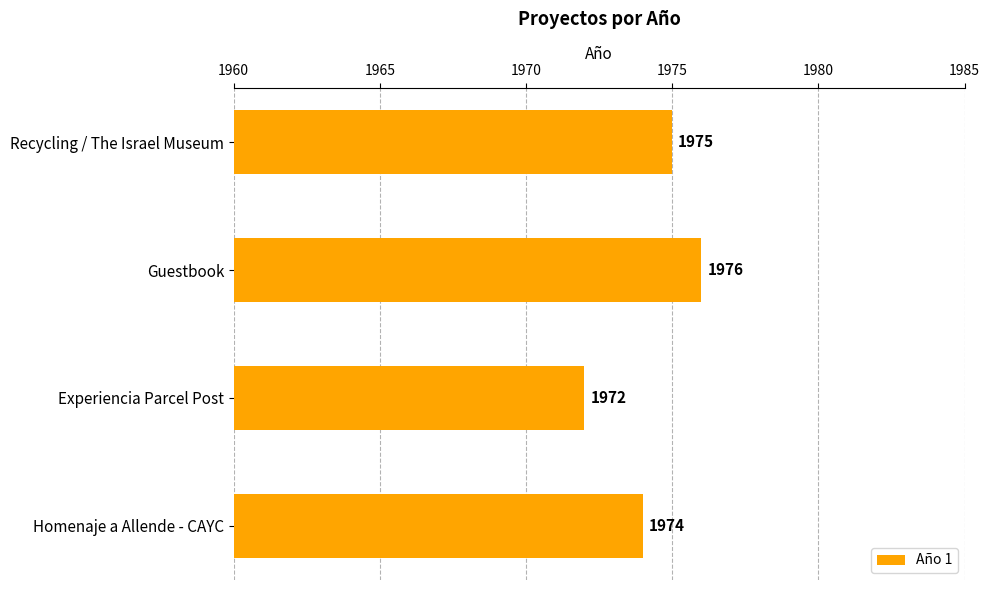

Reading top to bottom, extract all data points from this chart.

1975	1976	1972	1974